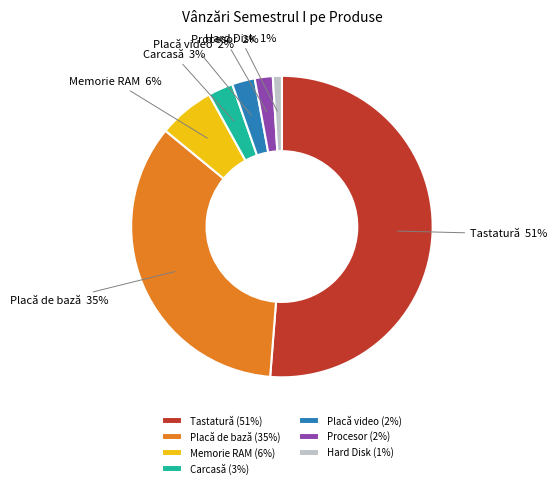

Do Carcasă and Hard Disk together represent more than half of the pie?

No